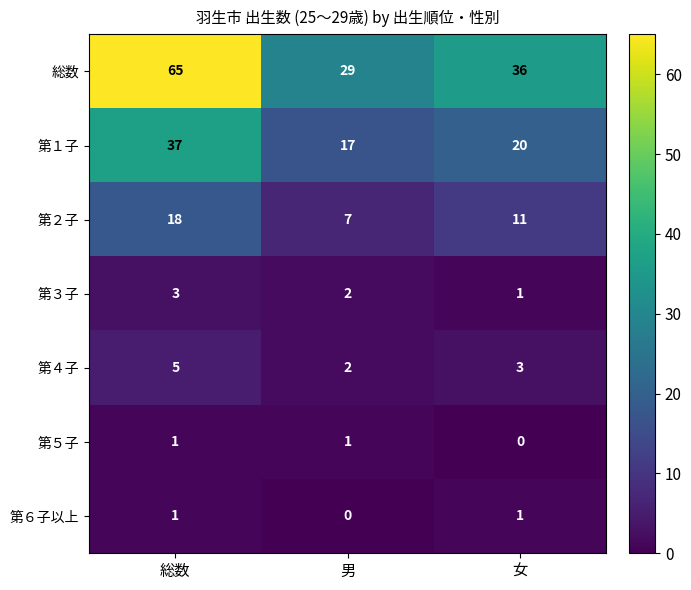

Rank the categories by 第２子 value from highest to lowest.

総数, 女, 男